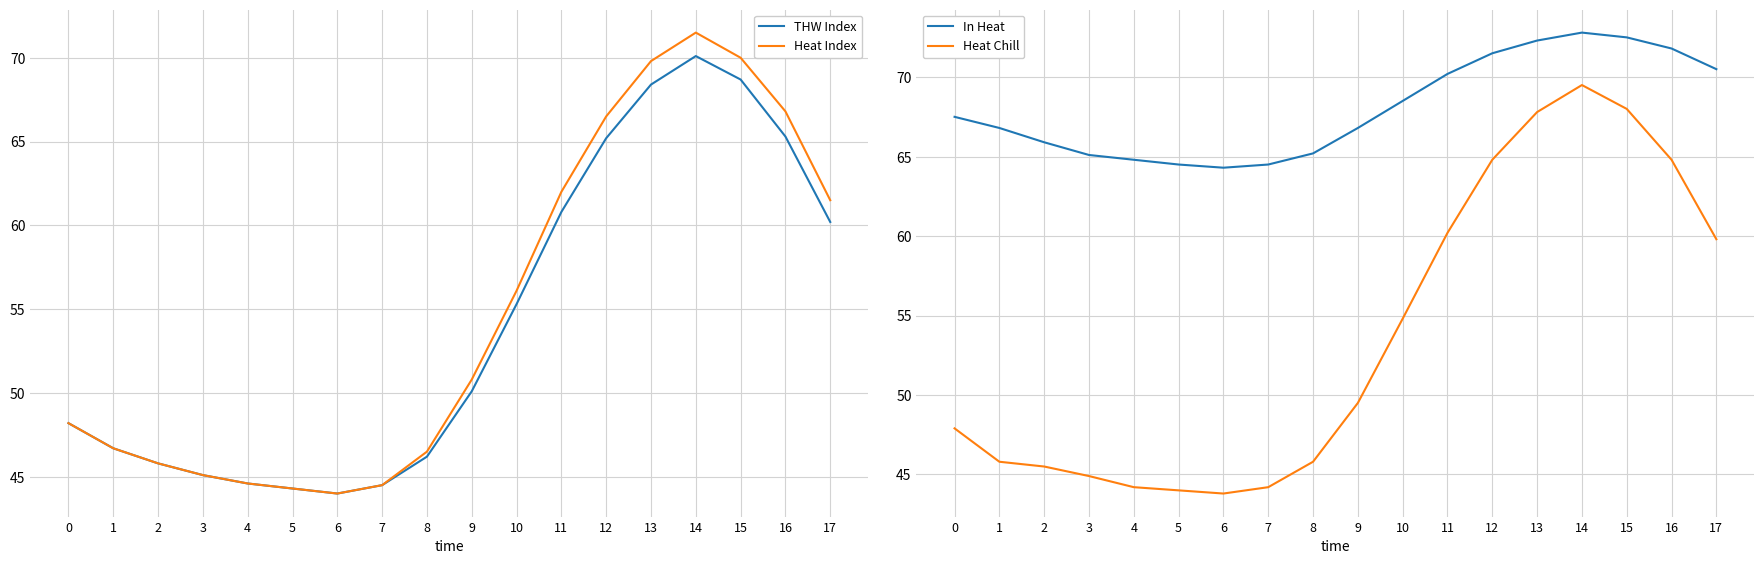

Which series has the largest total across all categories?

In Heat